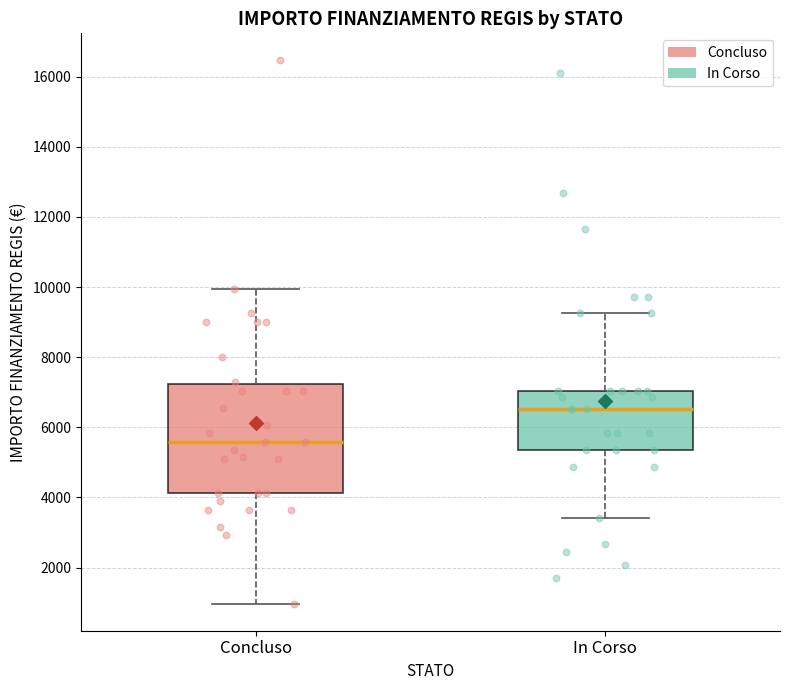

Which box is the tallest, from its lower edge to its upper edge?

Concluso